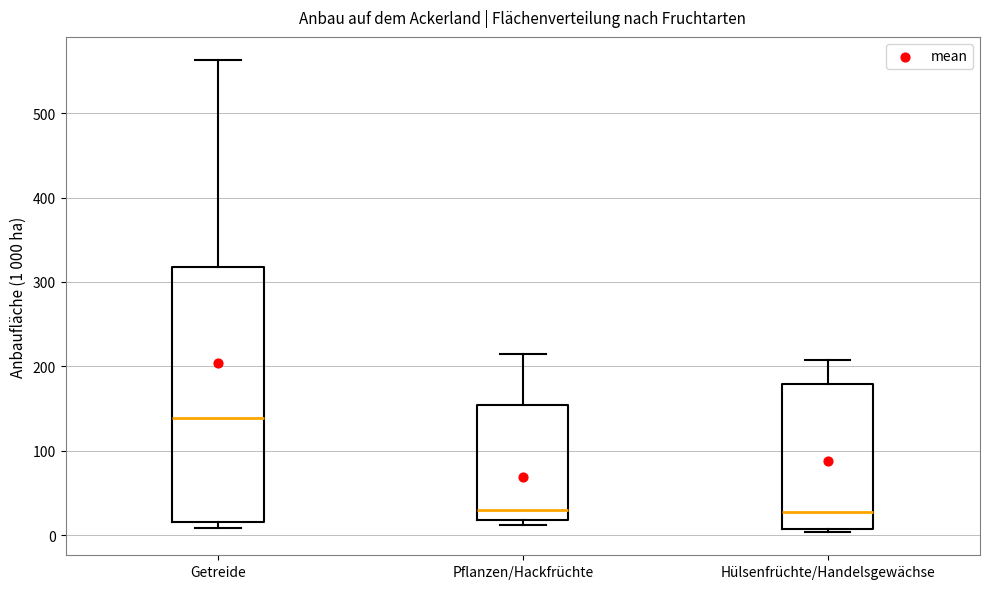

Reading left to right, read every box against the y-axis: the position of its median line, the range the box covers, and the ends of its whiskers. The values are not printed on the chart, so give them approximately, as read against the axis.

Getreide: median 140, box 20 to 320, whiskers 10 to 560
Pflanzen/Hackfrüchte: median 30, box 20 to 150, whiskers 10 to 220
Hülsenfrüchte/Handelsgewächse: median 30, box 10 to 180, whiskers 0 to 210